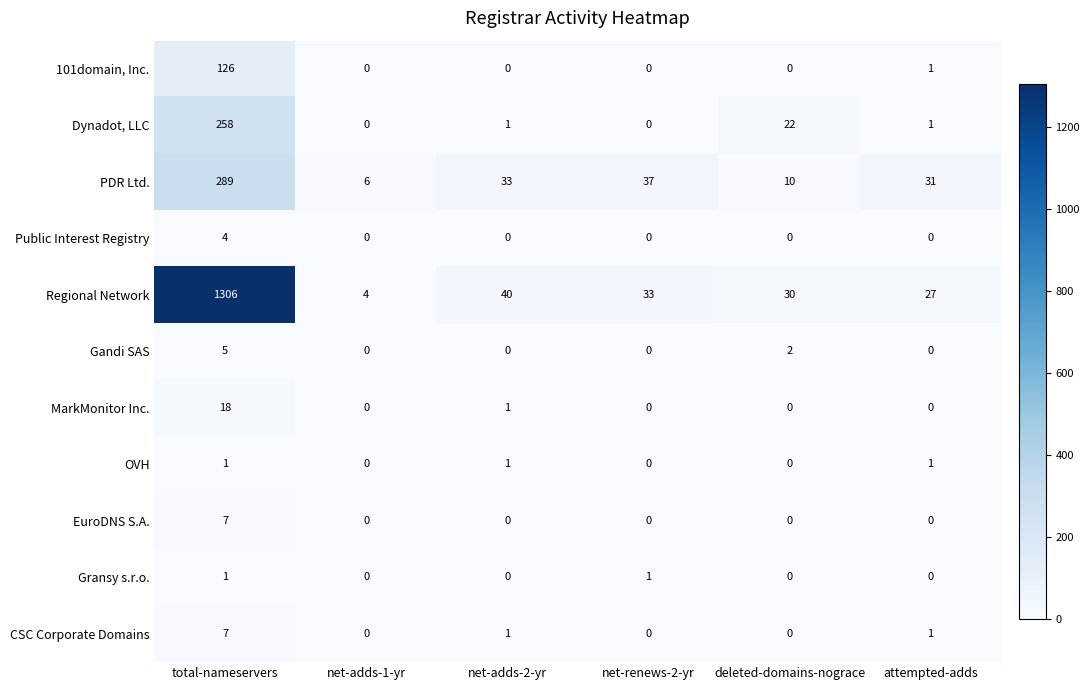

What is the average value of the MarkMonitor Inc. series?

3